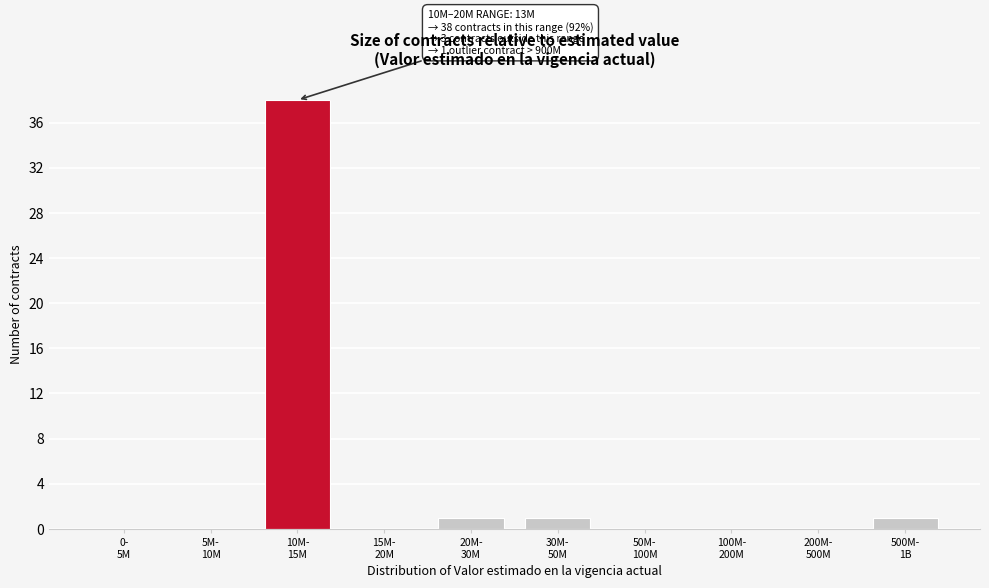

What is the greatest value displayed?

38